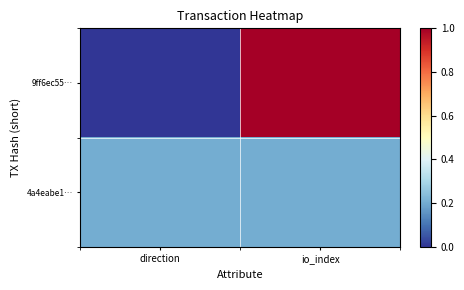

Reading left to right, what are all the values shown in this chart?

9ff6ec55…: direction=0.0	io_index=1.0
4a4eabe1…: direction=0.2	io_index=0.2